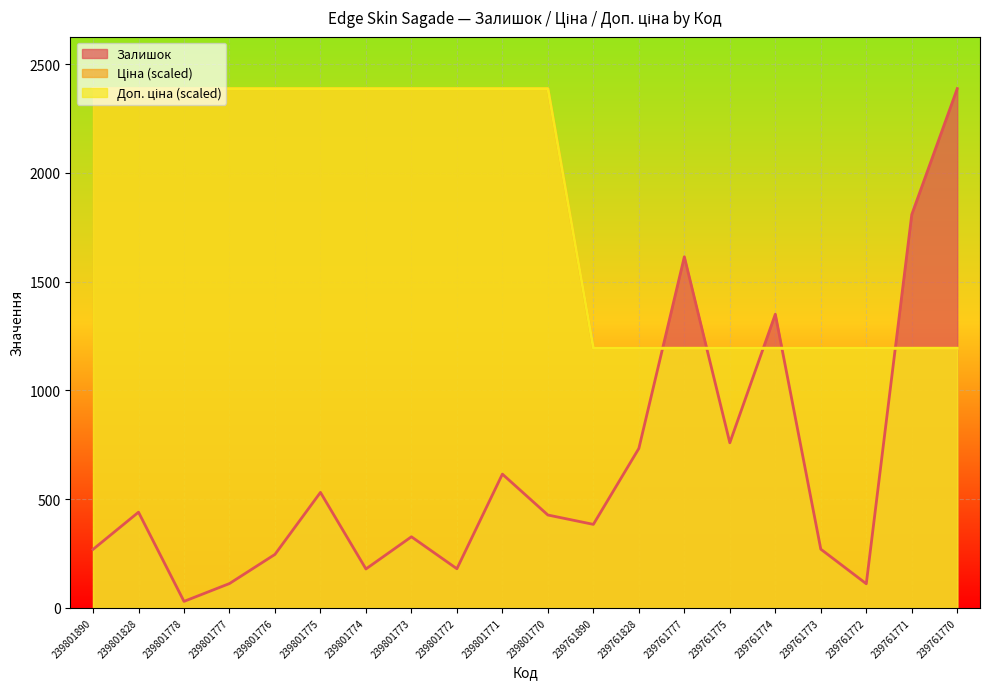

What is the difference between the Залишок values at 239801773 and 239801778?

297.0